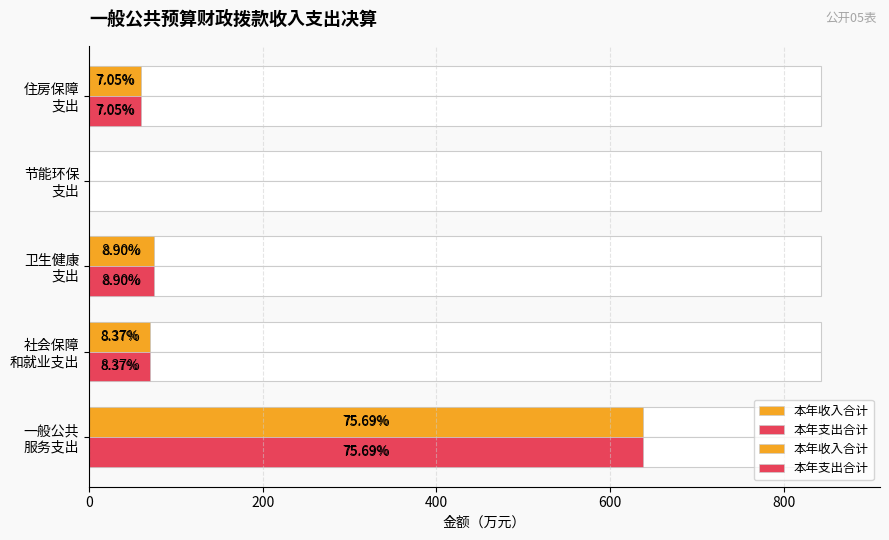

How many bars are there in each group?

2